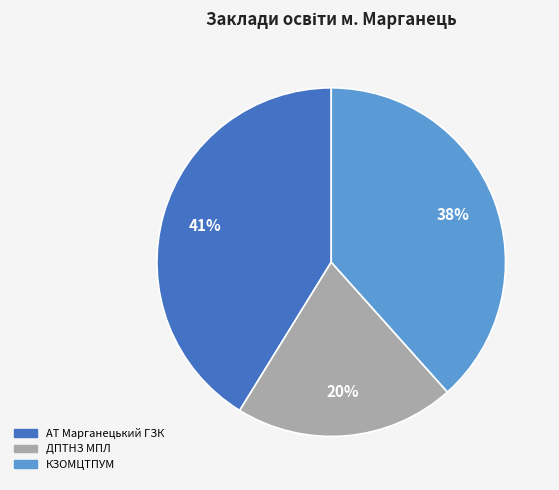

Rank the categories by value from highest to lowest.

АТ Марганецький ГЗК, КЗОМЦТПУМ, ДПТНЗ МПЛ